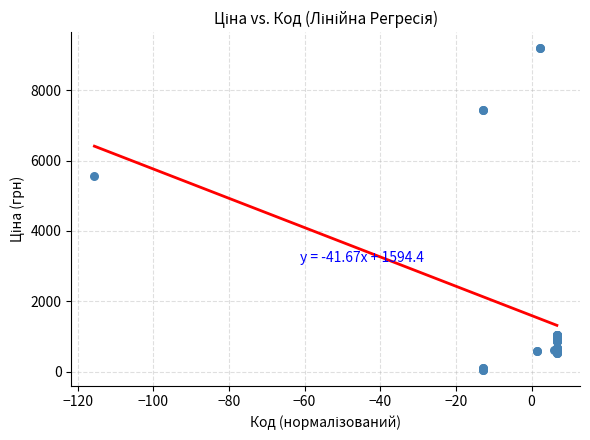

What Y value in the scatter plot is closest to 4626?

5560.3